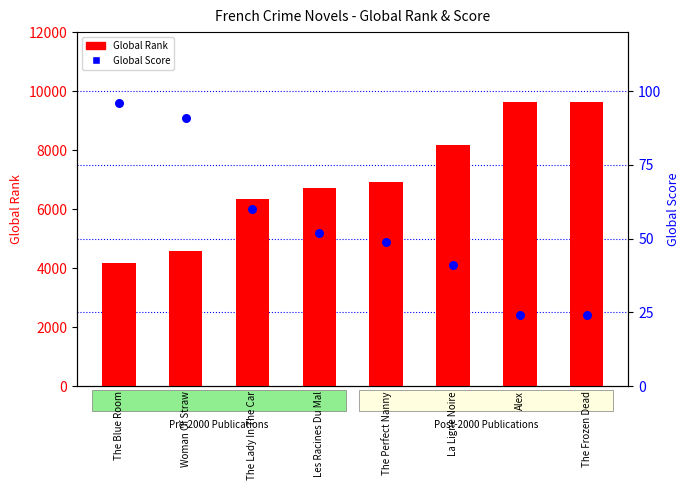

Is the value of Global Score at The Frozen Dead greater than the value of Global Rank at The Perfect Nanny?

No